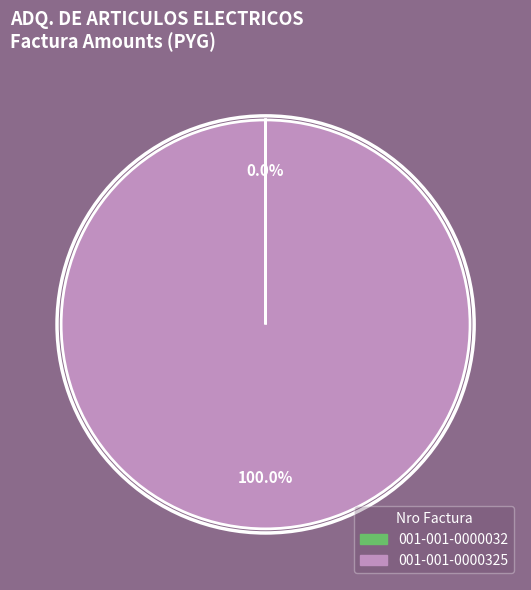

What is the largest slice in the pie chart?

001-001-0000325